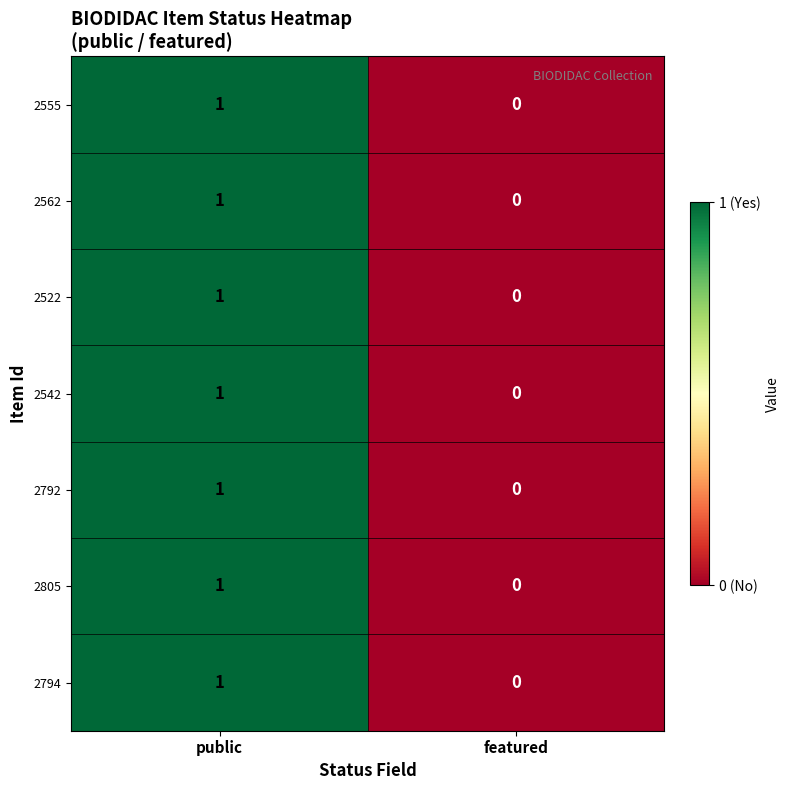

List the labels in order of 2794 value, largest first.

public, featured